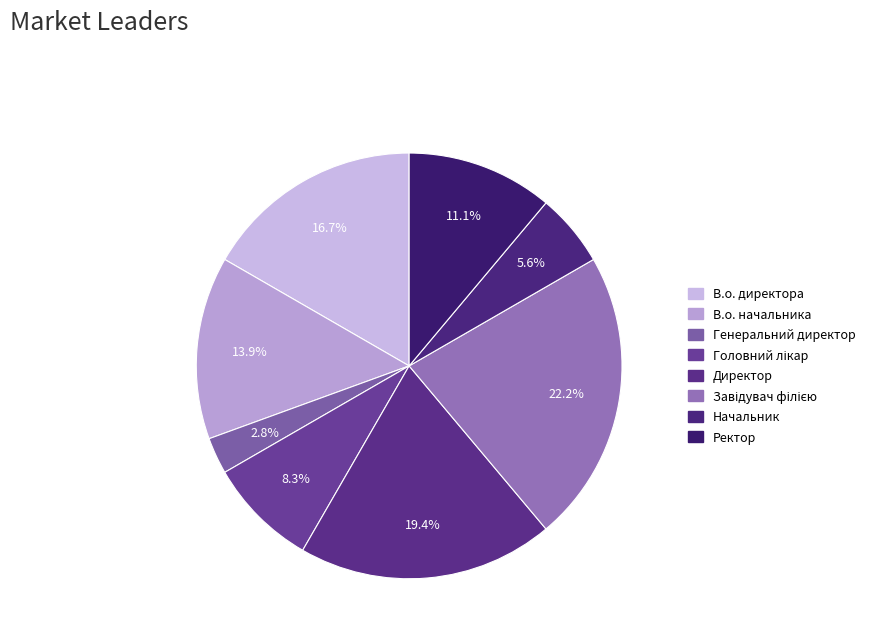

How many segments does this pie chart have?

8